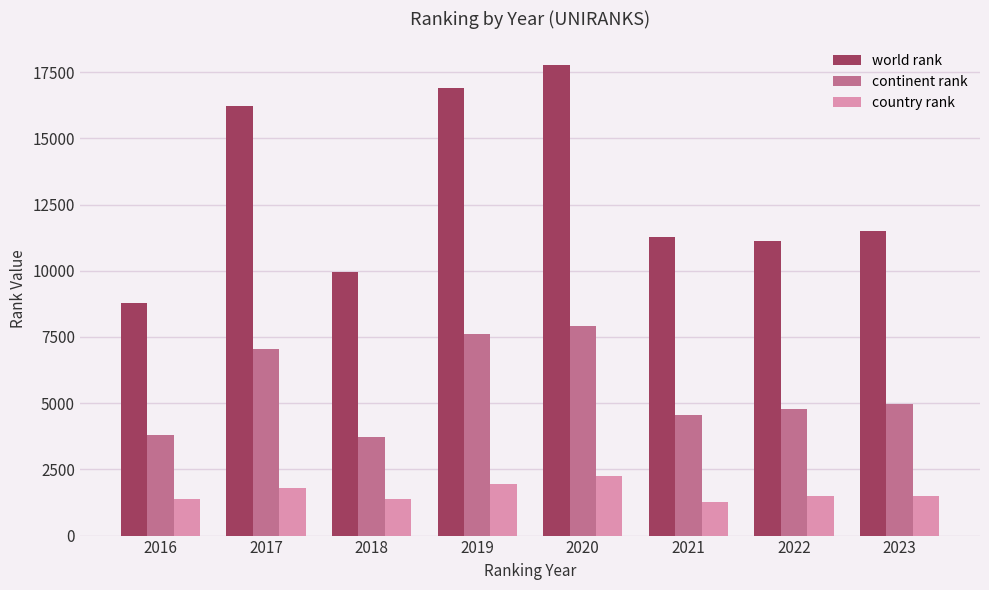

Between 2016 and 2018, which series saw the biggest shift?

world rank